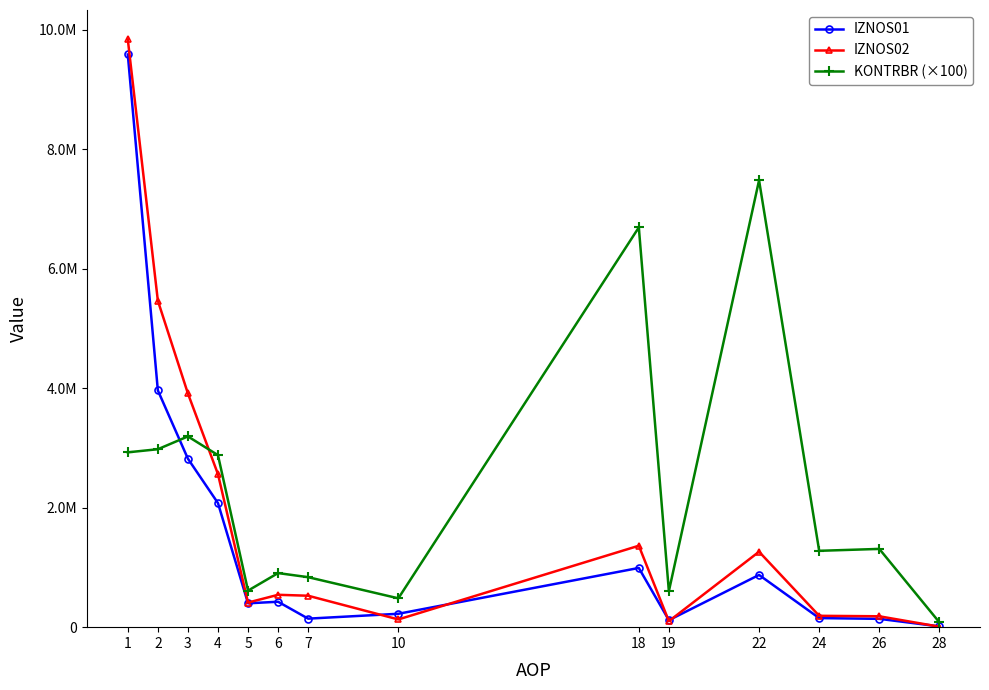

Does the chart have visible grid lines?

No